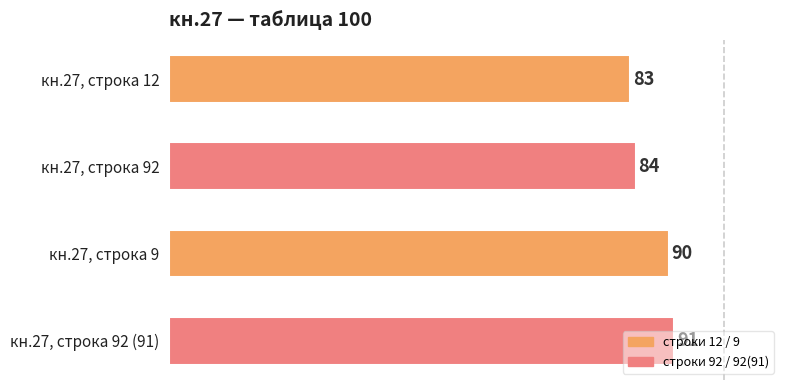

How many values are below 90?

2